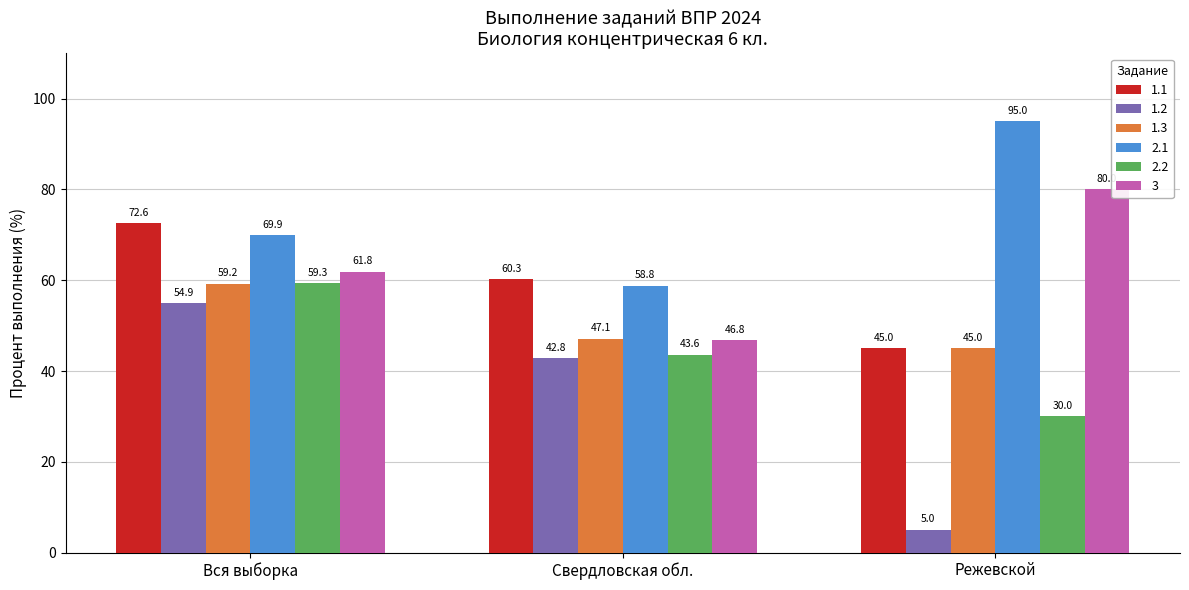

Is it true that 1.3 equals 28.9 at Режевской?

False